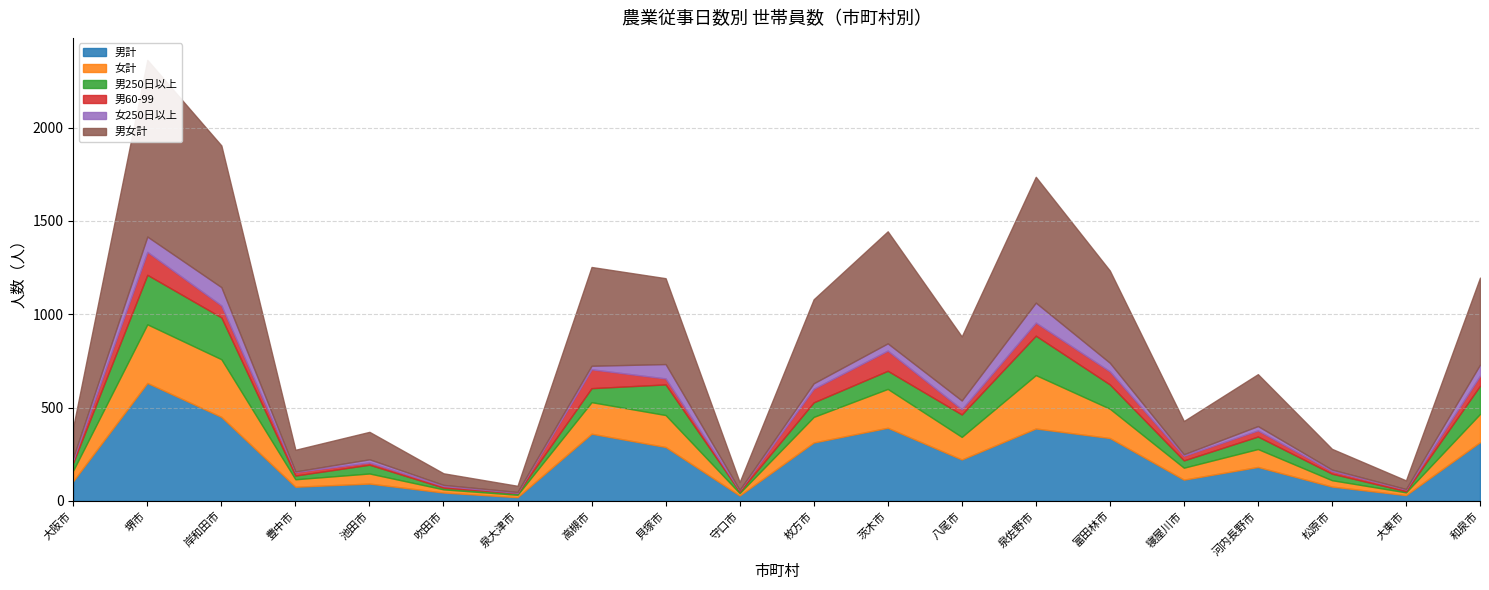

Reading left to right, what are all the values shown in this chart?

男計: 大阪市=107	堺市=632	岸和田市=450	豊中市=76	池田市=93	吹田市=45	泉大津市=20	高槻市=360	貝塚市=289	守口市=29	枚方市=313	茨木市=392	八尾市=222	泉佐野市=388	富田林市=337	寝屋川市=114	河内長野市=182	松原市=77	大東市=31	和泉市=315
女計: 大阪市=57	堺市=314	岸和田市=309	豊中市=40	池田市=54	吹田市=17	泉大津市=13	高槻市=169	貝塚市=171	守口市=13	枚方市=137	茨木市=208	八尾市=121	泉佐野市=286	富田林市=157	寝屋川市=64	河内長野市=96	松原市=34	大東市=15	和泉市=151
男250日以上: 大阪市=42	堺市=265	岸和田市=224	豊中市=20	池田市=47	吹田市=9	泉大津市=9	高槻市=75	貝塚市=164	守口市=8	枚方市=78	茨木市=97	八尾市=120	泉佐野市=211	富田林市=130	寝屋川市=39	河内長野市=67	松原市=35	大東市=6	和泉市=151
男60-99: 大阪市=16	堺市=123	岸和田市=64	豊中市=19	池田市=12	吹田市=9	泉大津市=2	高槻市=101	貝塚市=32	守口市=7	枚方市=73	茨木市=108	八尾市=28	泉佐野市=70	富田林市=70	寝屋川市=25	河内長野市=33	松原市=14	大東市=9	和泉市=54
女250日以上: 大阪市=12	堺市=82	岸和田市=98	豊中市=3	池田市=17	吹田市=6	泉大津市=4	高槻市=19	貝塚市=77	守口市=2	枚方市=29	茨木市=39	八尾市=47	泉佐野市=107	富田林市=46	寝屋川市=8	河内長野市=23	松原市=8	大東市=3	和泉市=59
男女計: 大阪市=164	堺市=946	岸和田市=759	豊中市=116	池田市=147	吹田市=62	泉大津市=33	高槻市=529	貝塚市=460	守口市=42	枚方市=450	茨木市=600	八尾市=343	泉佐野市=674	富田林市=494	寝屋川市=178	河内長野市=278	松原市=111	大東市=46	和泉市=466